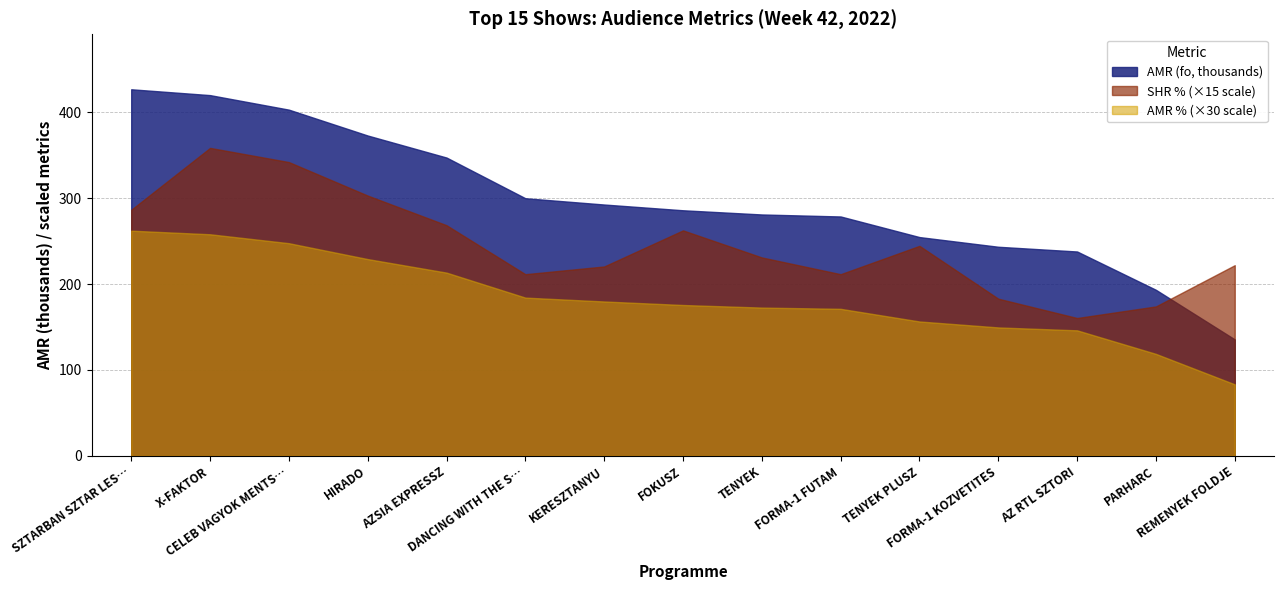

List the series in order of their peak value, lowest first.

AMR % (×30 scale), SHR % (×15 scale), AMR (fo, thousands)